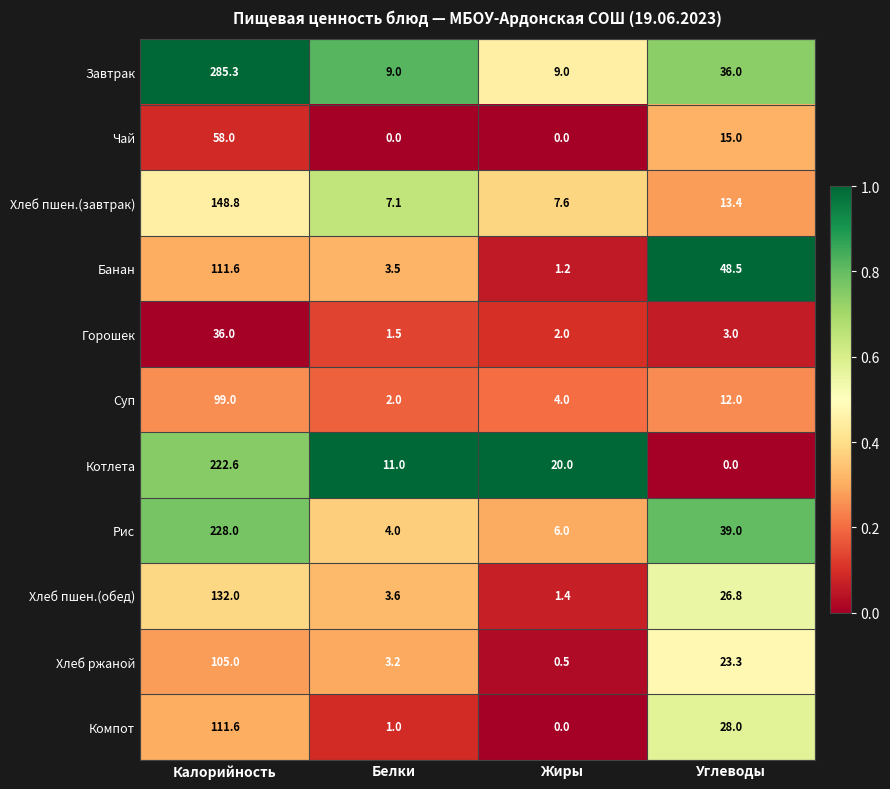

Which series has the largest total across all categories?

Завтрак